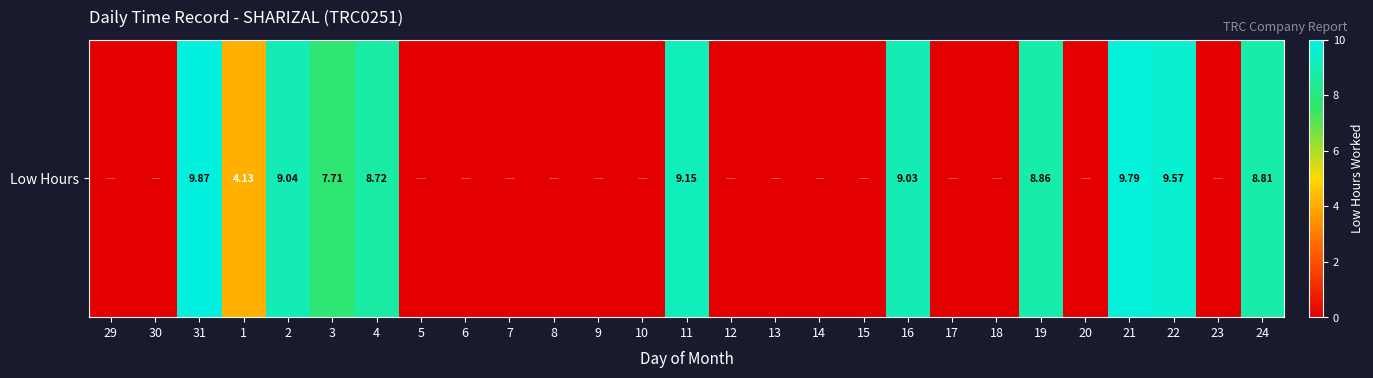

The value at 17 is -3.4. True or false?

False